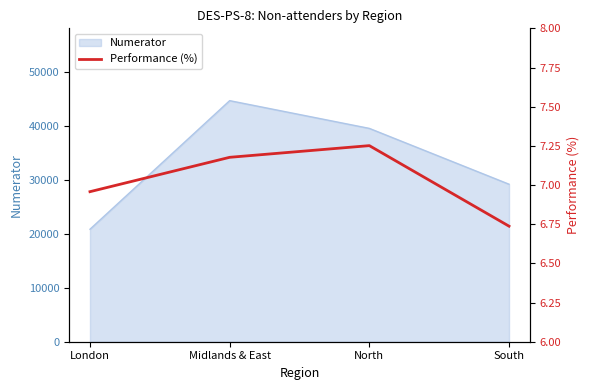

How many data points are less than 7?

2